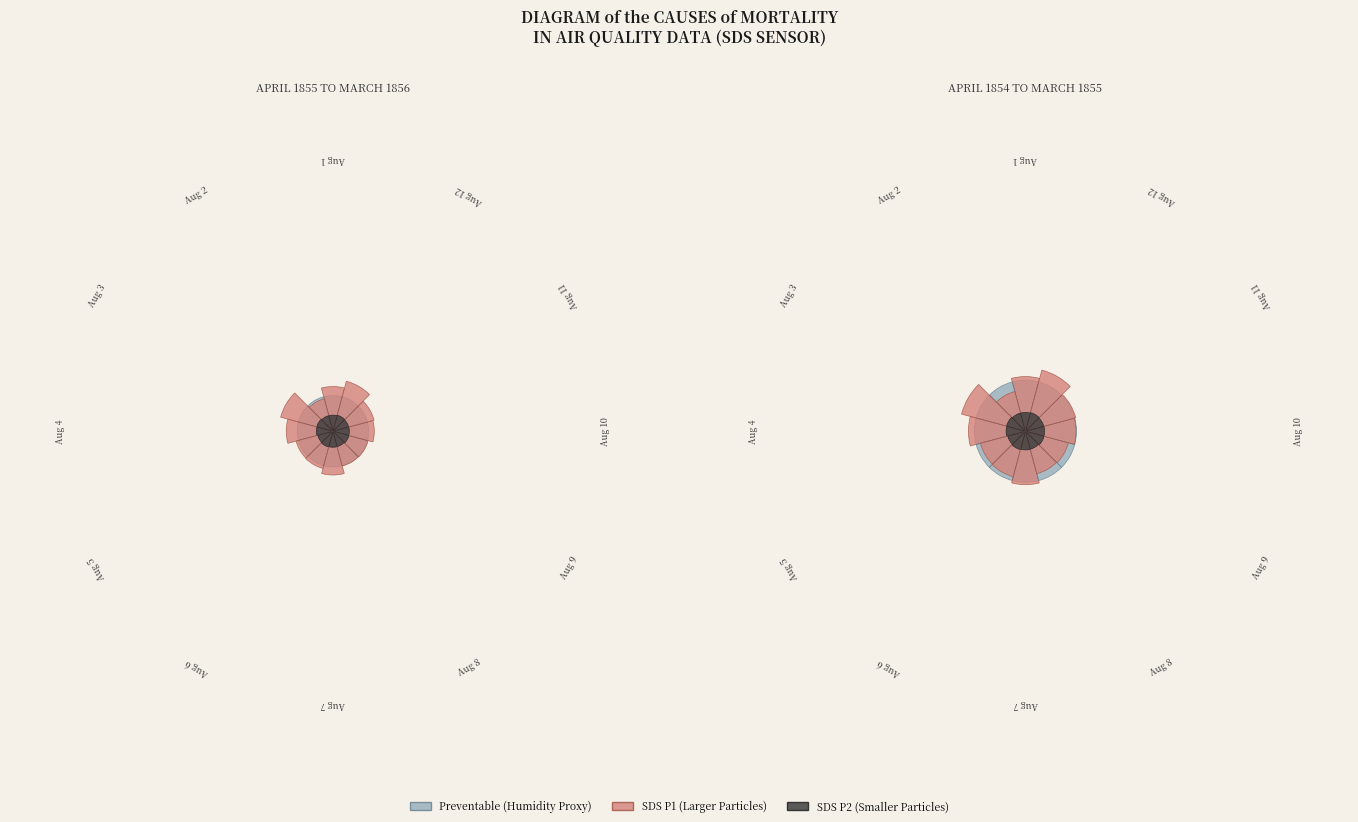

To the nearest percent, what percentage of the pie is 7?

8%